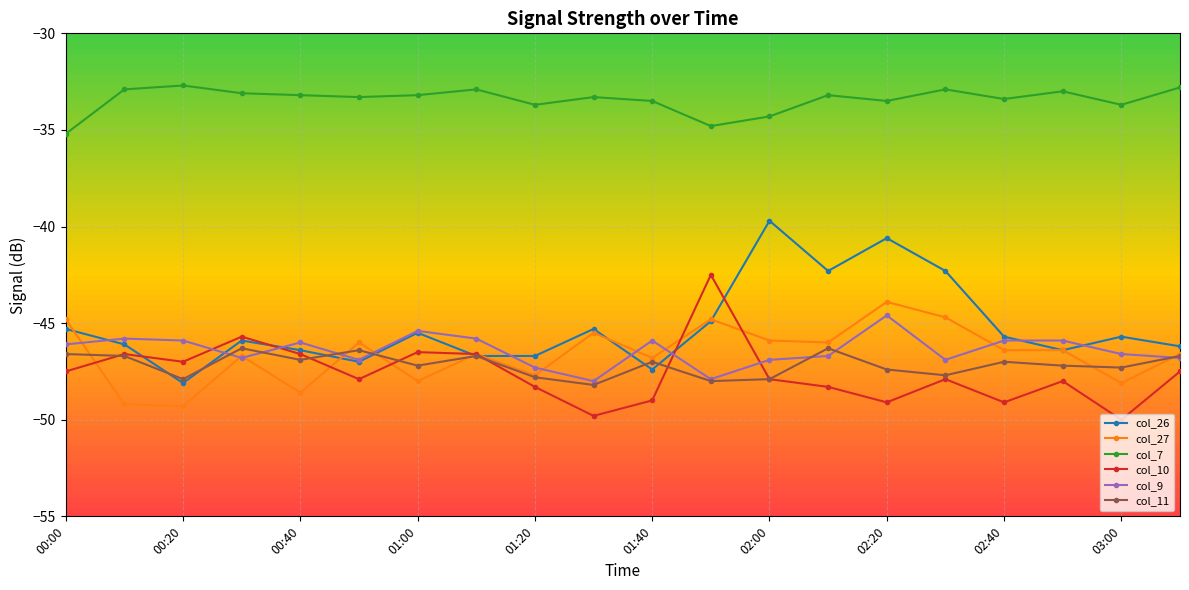

What are all the series names shown in the legend?

col_26, col_27, col_7, col_10, col_9, col_11